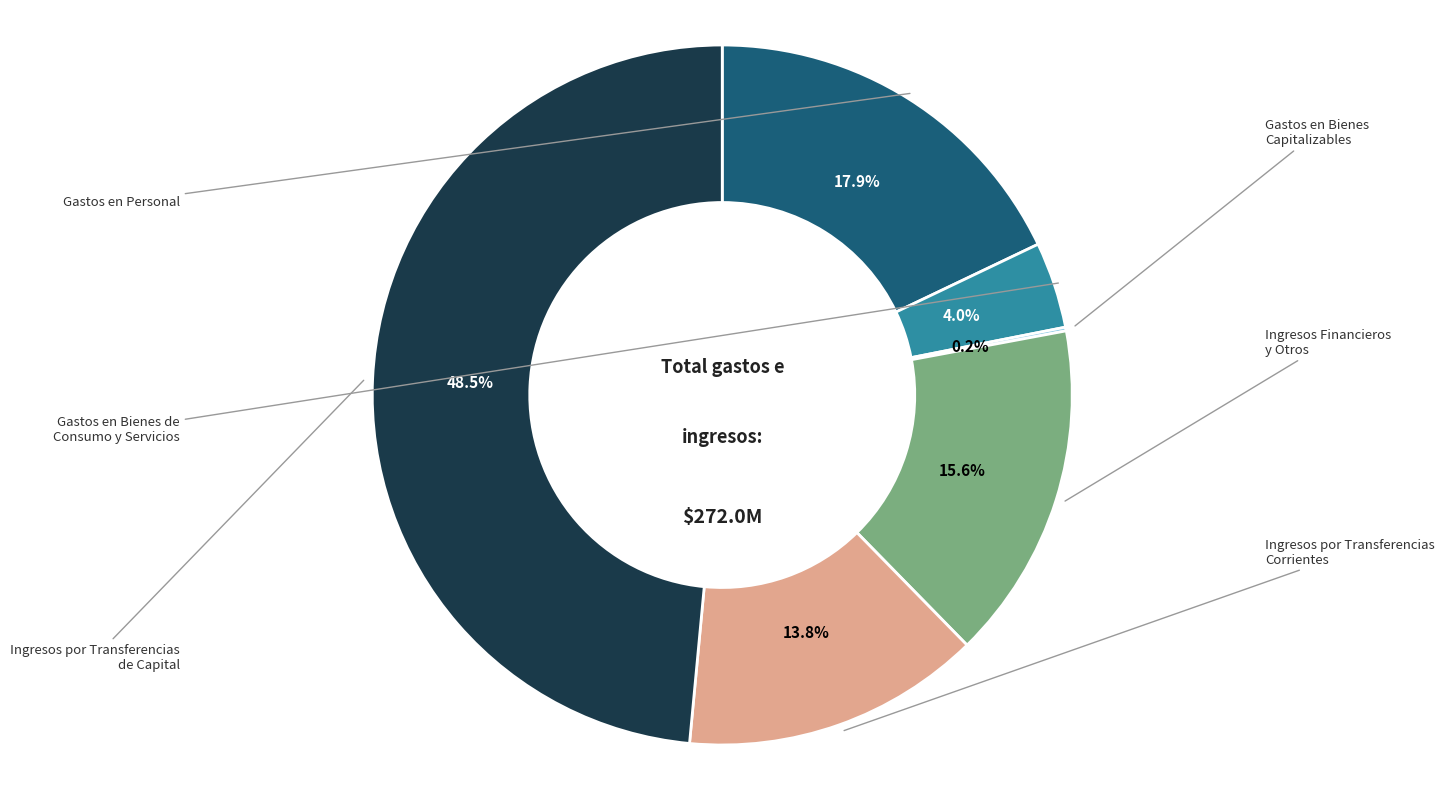

Is there a majority slice in this chart?

No